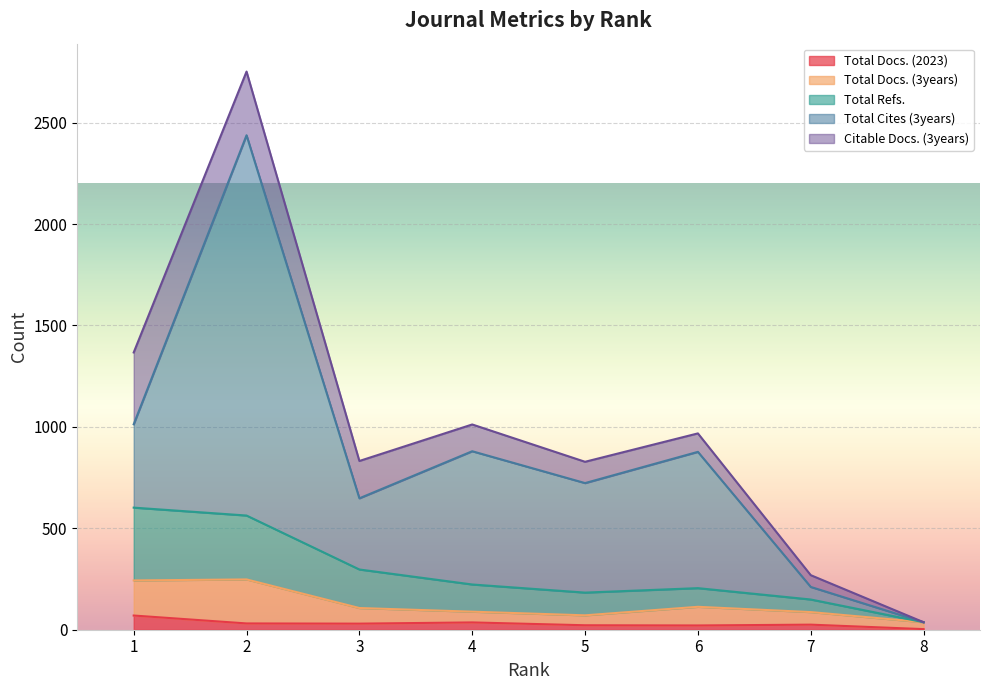

At which label does Total Refs. first exceed 223?

1